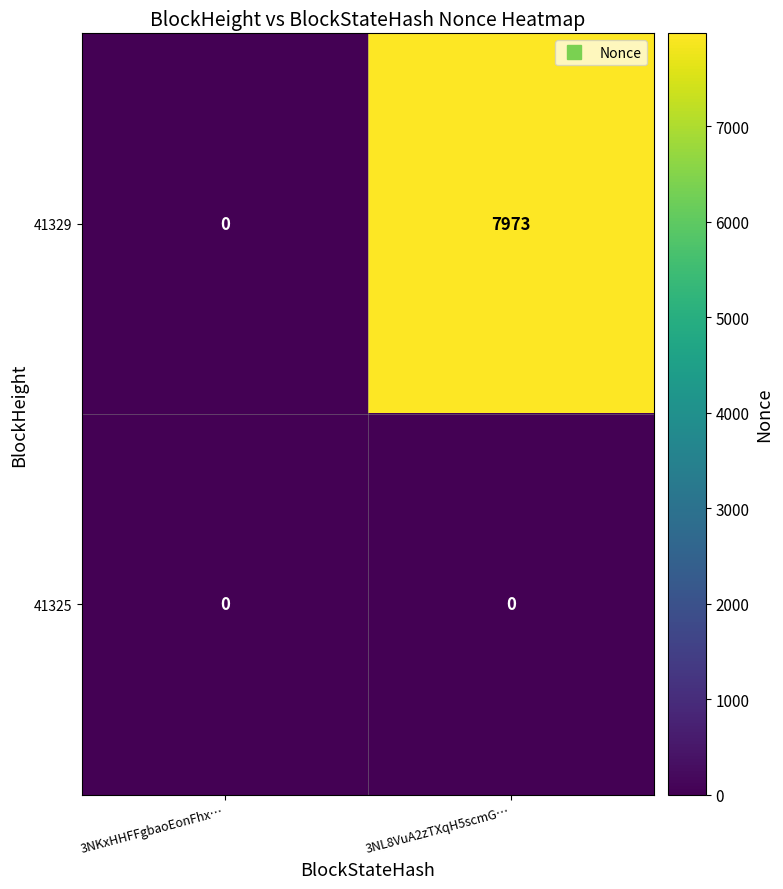

At which label does 41329 reach its minimum?

3NKxHHFFgbaoEonFhx…